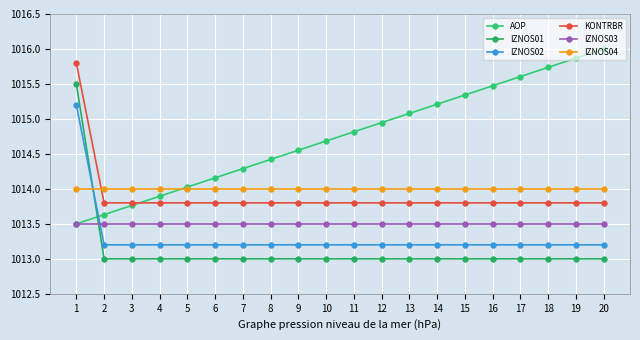

True or false: KONTRBR and IZNOS01 intersect in this chart.

False